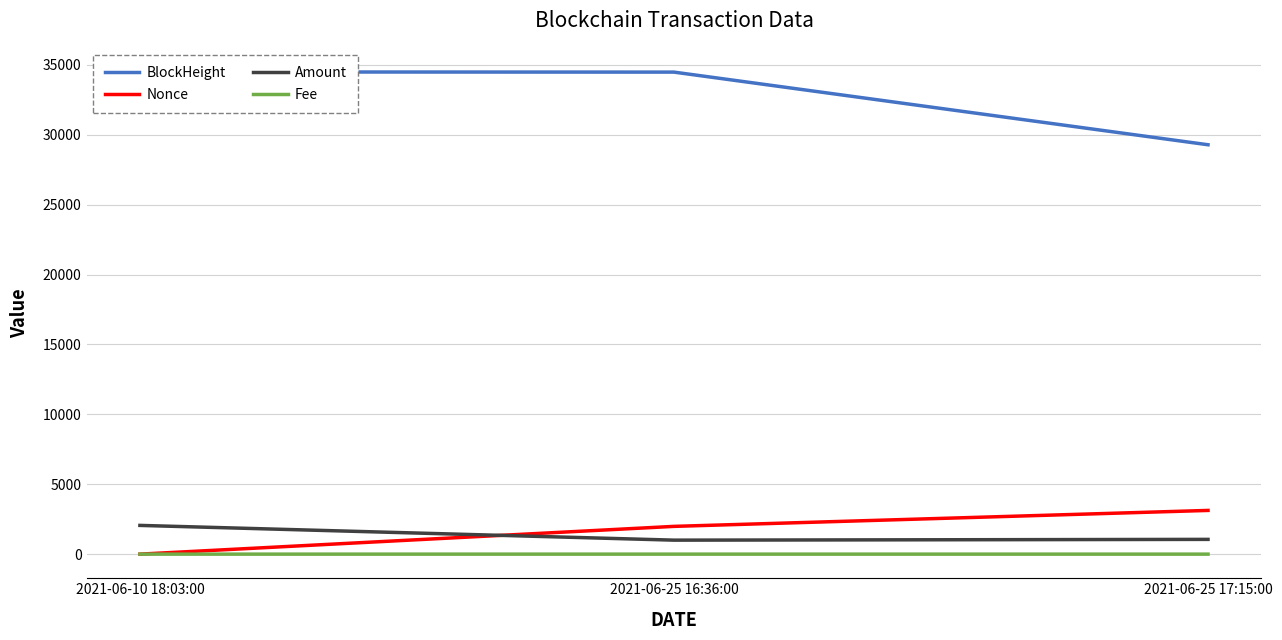

At how many categories does at least one series exceed 21187?

3